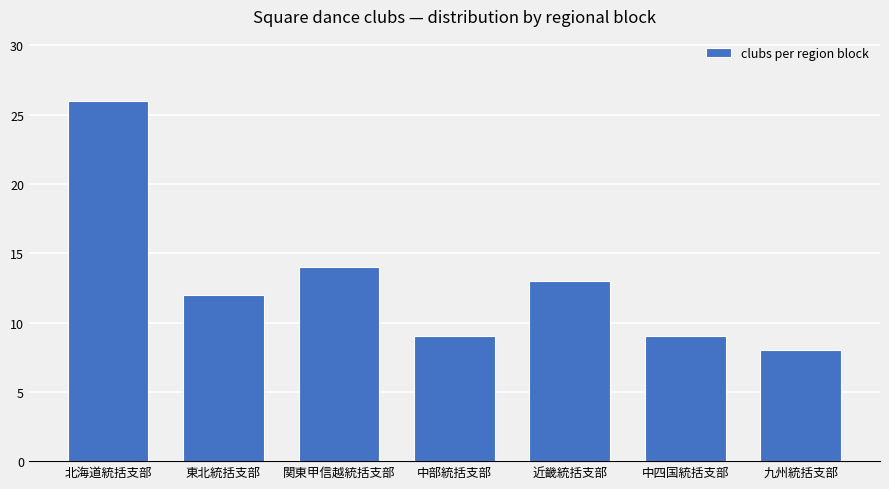

Reading left to right, list all the values displayed in this chart.

26	12	14	9	13	9	8